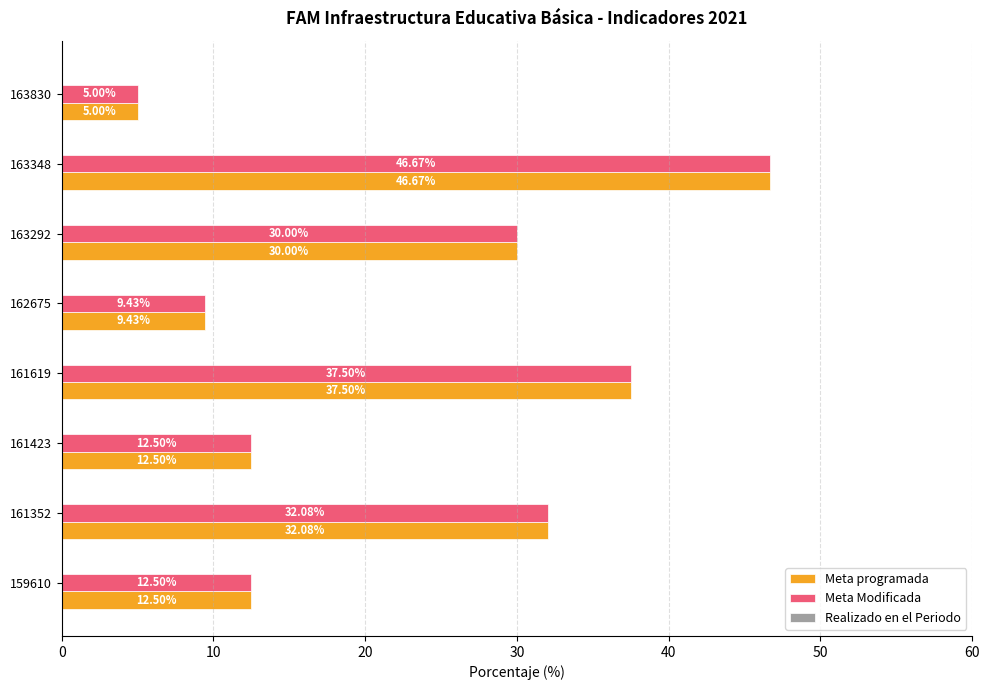

What is the minimum value shown in the chart?

5.0